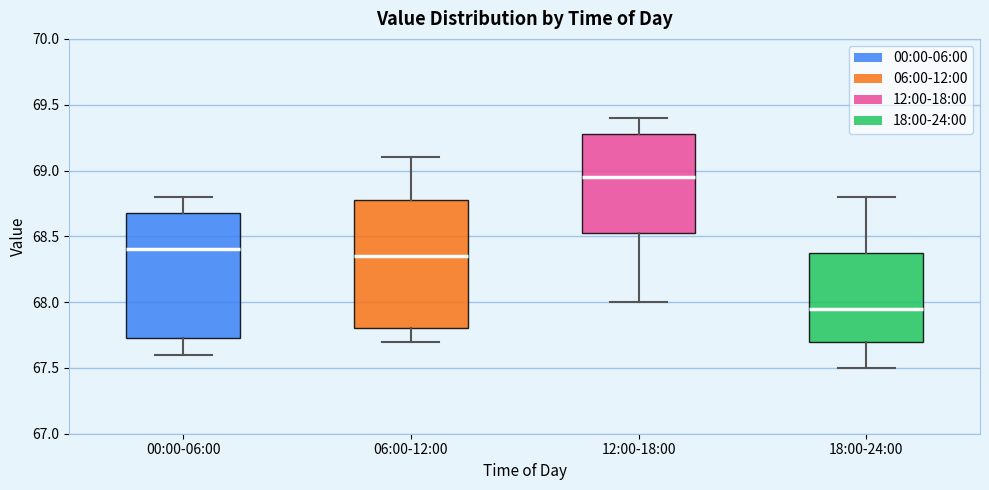

Where is the upper edge of the box for 00:00-06:00 on the y-axis? The values are not printed on the chart, so give them approximately, as read against the axis.

68.70